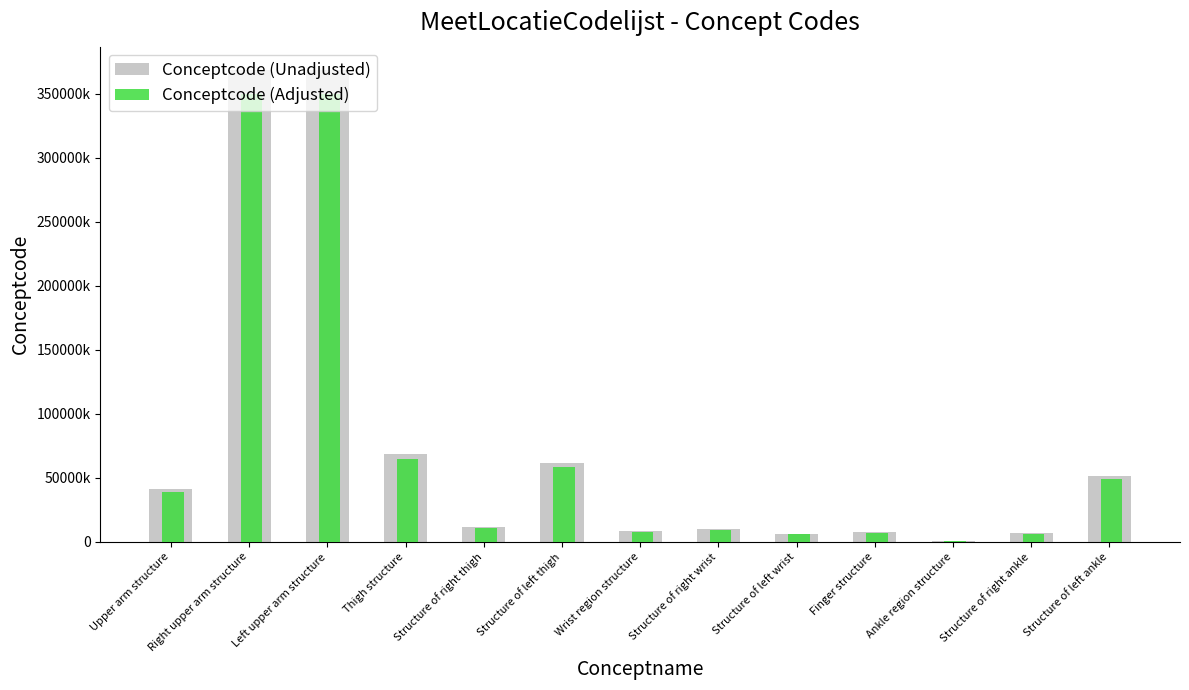

What is the label of the 3rd bar from the left?

Left upper arm structure